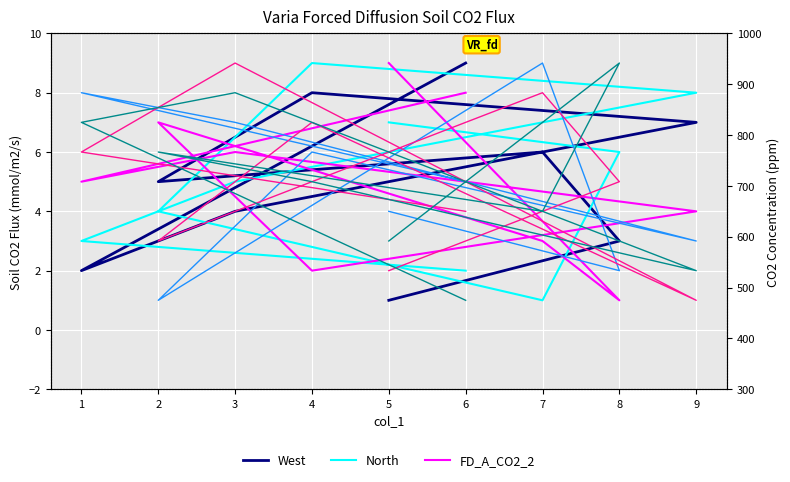

Which series ends up on top after the final intersection of col_3 and North?

North